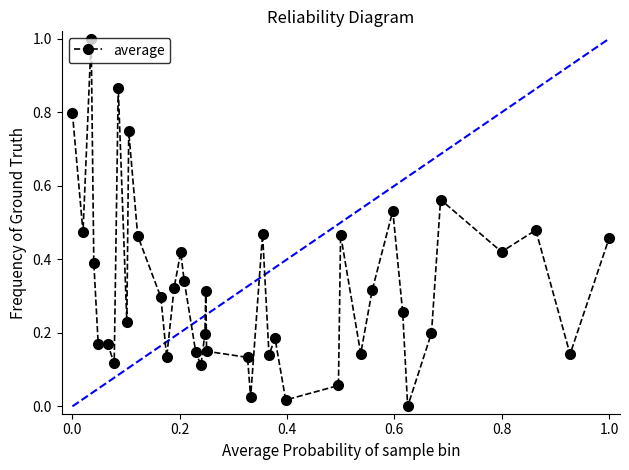

What is the maximum value shown in the chart?

1.0